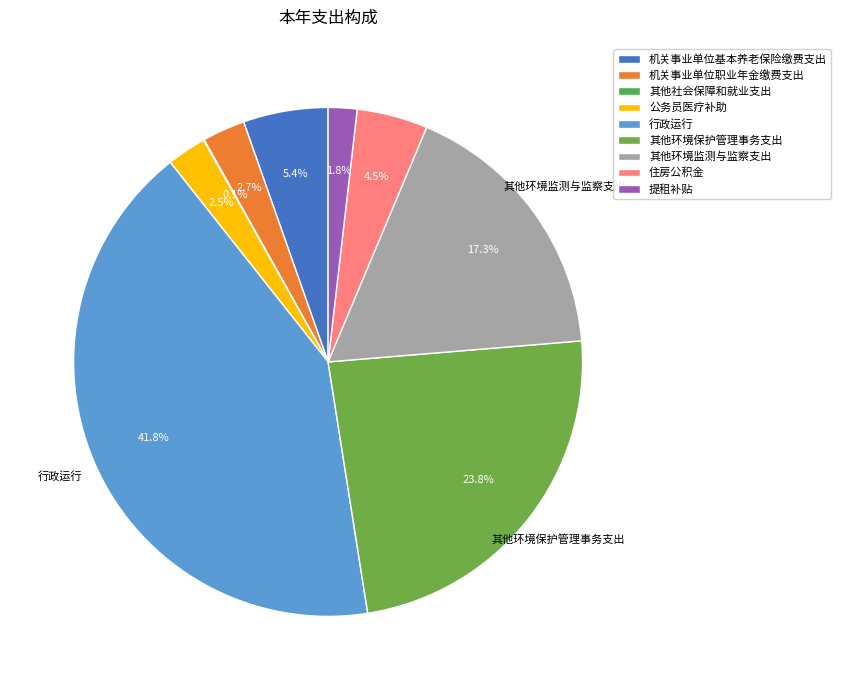

To the nearest percent, what percentage of the pie is 机关事业单位基本养老保险缴费支出?

5%